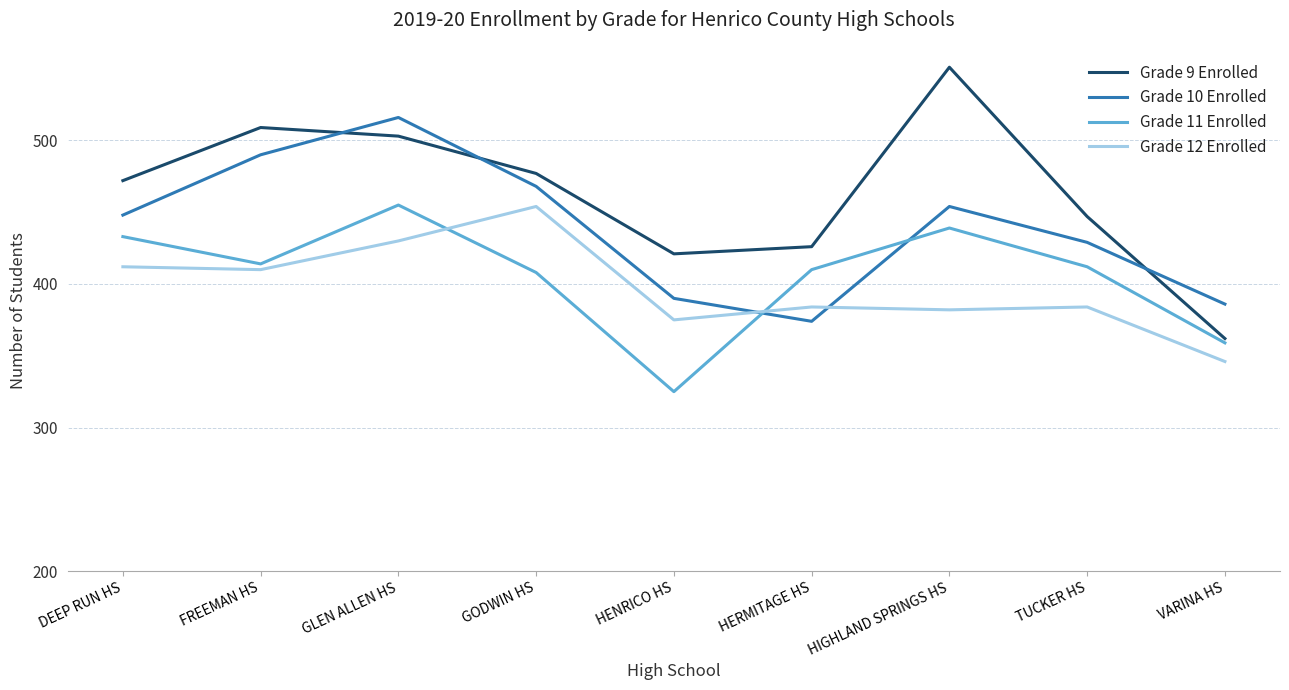

The value of Grade 12 Enrolled at HIGHLAND SPRINGS HS is 525. True or false?

False